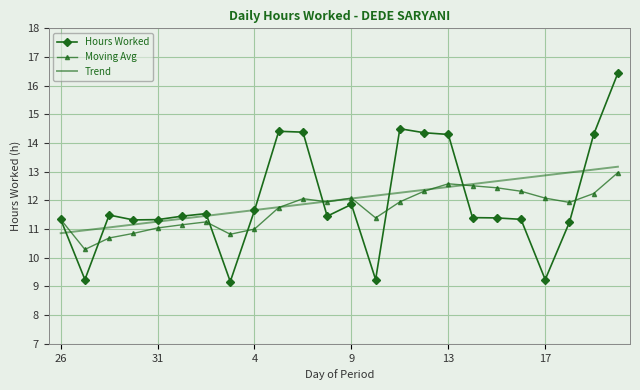

What is the maximum value shown in the chart?

16.4